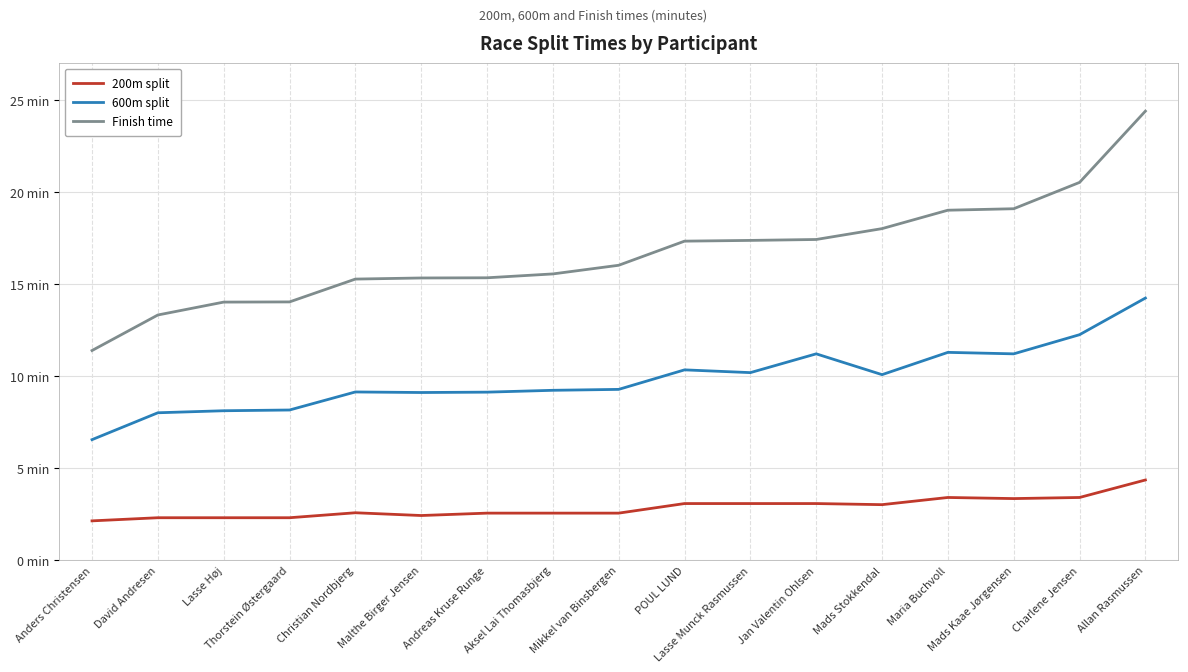

Which series has the widest spread of values?

Finish time